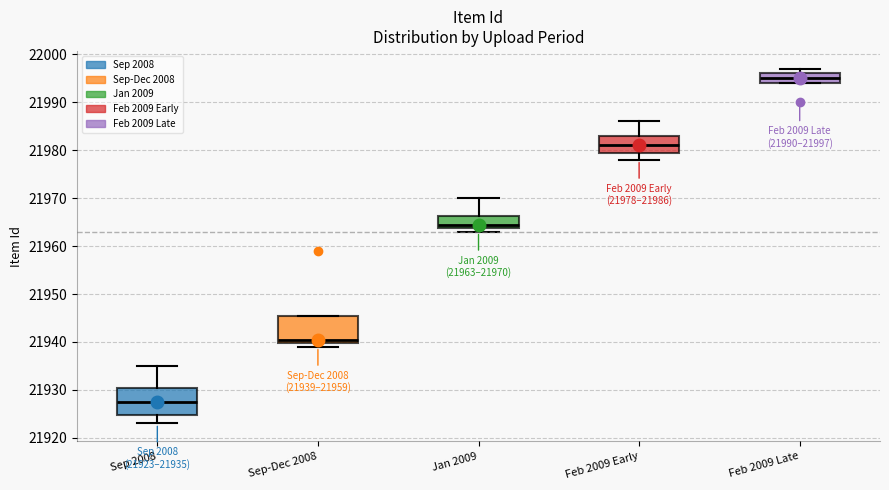

Which box has the lowest median line?

Sep 2008